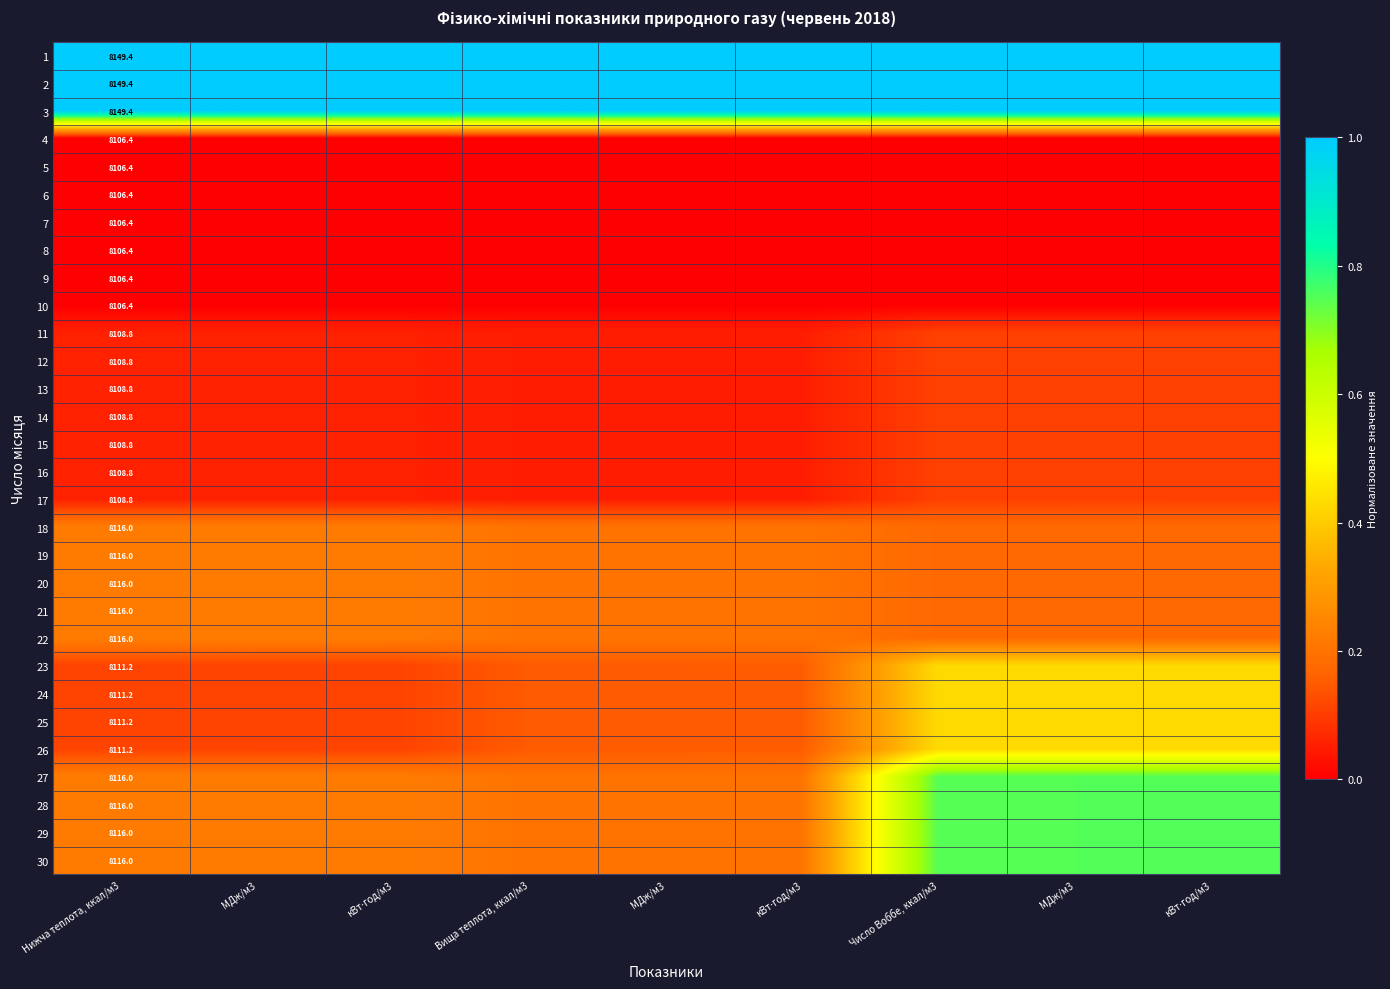

At which category is the sum across all series the highest?

Число Воббе, ккал/м3